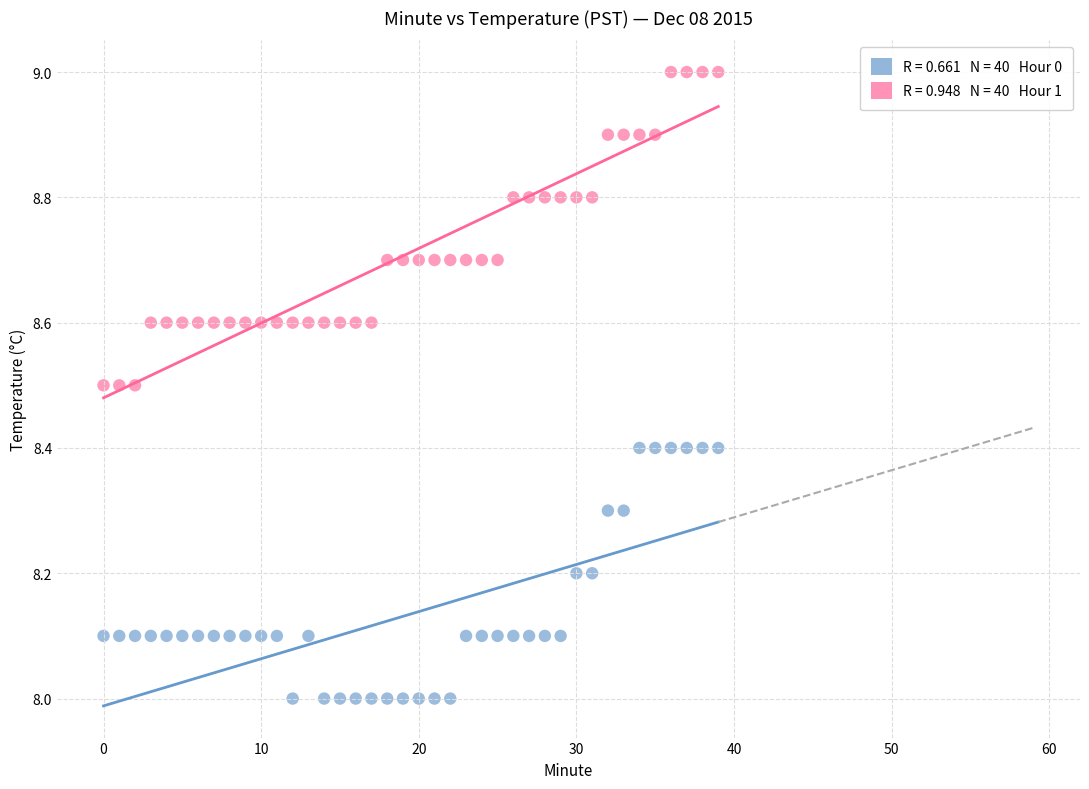

Across all data points, what is the range of Y values (max minus min)?

1.0